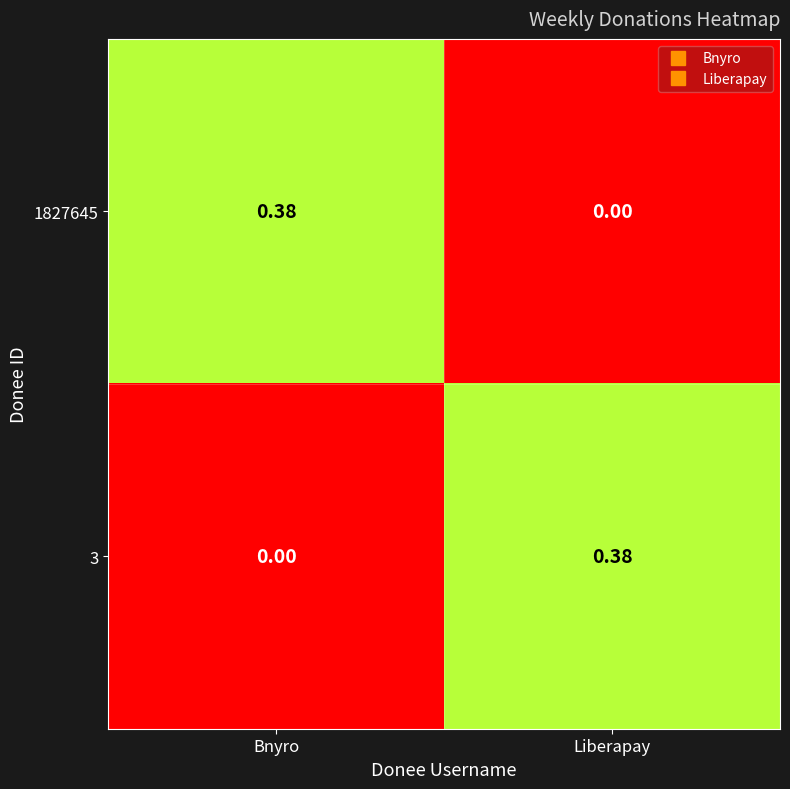

At which label does 3 reach its minimum?

Bnyro